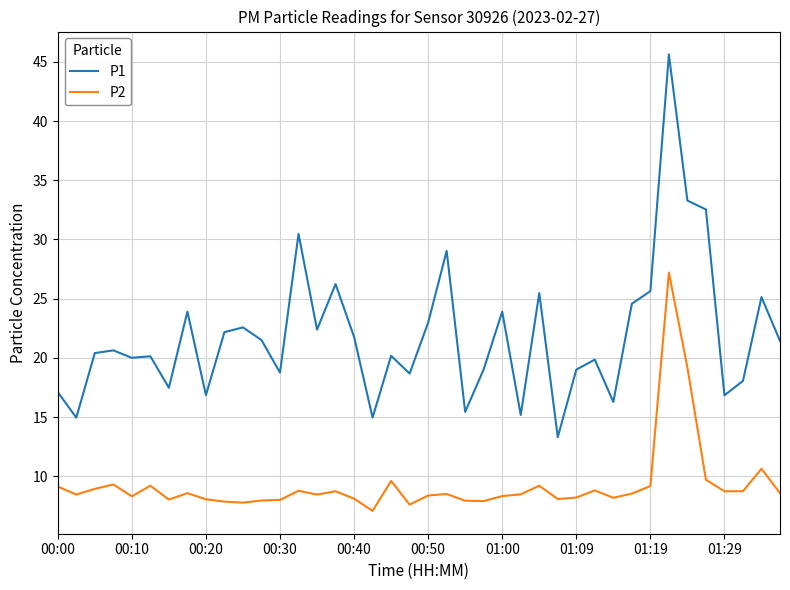

Which series has the largest total across all categories?

P1